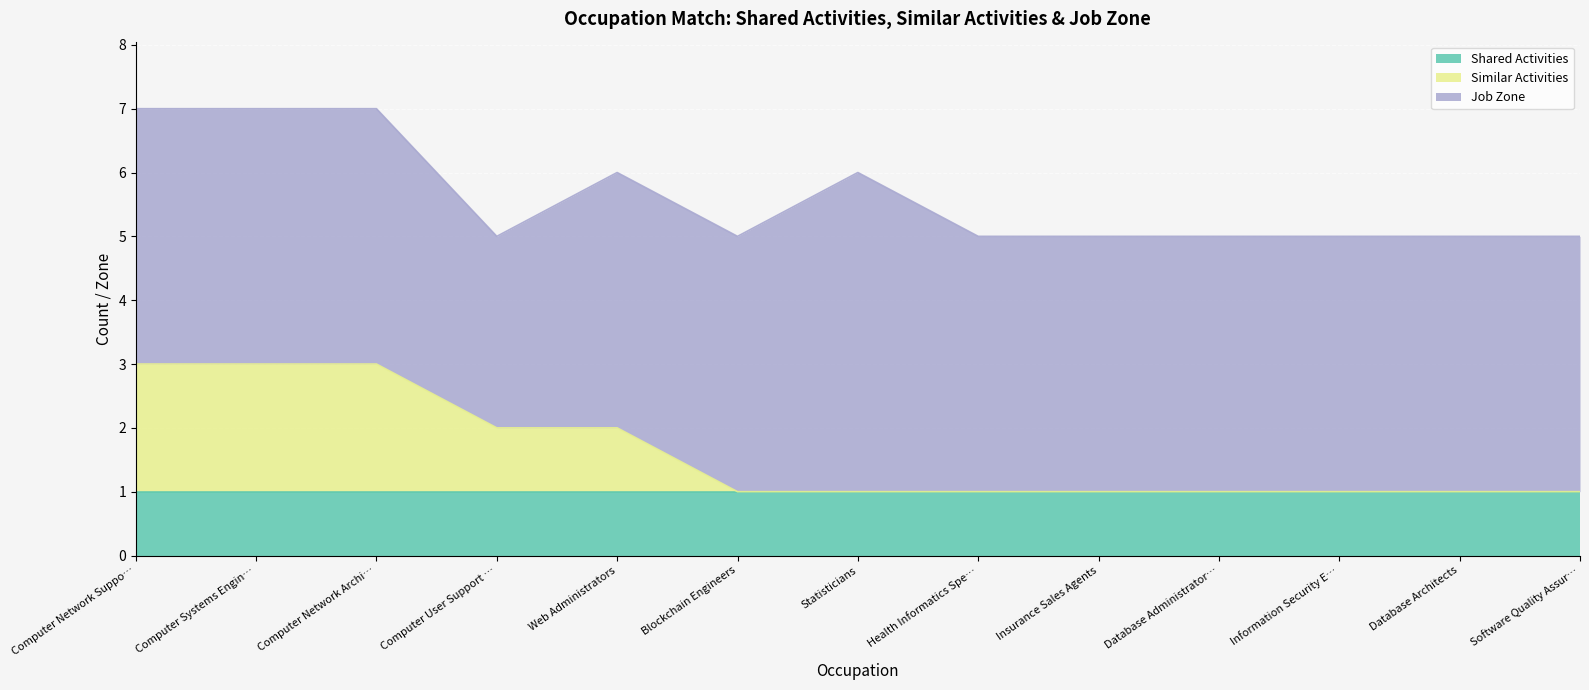

At how many categories does at least one series exceed 2?

13